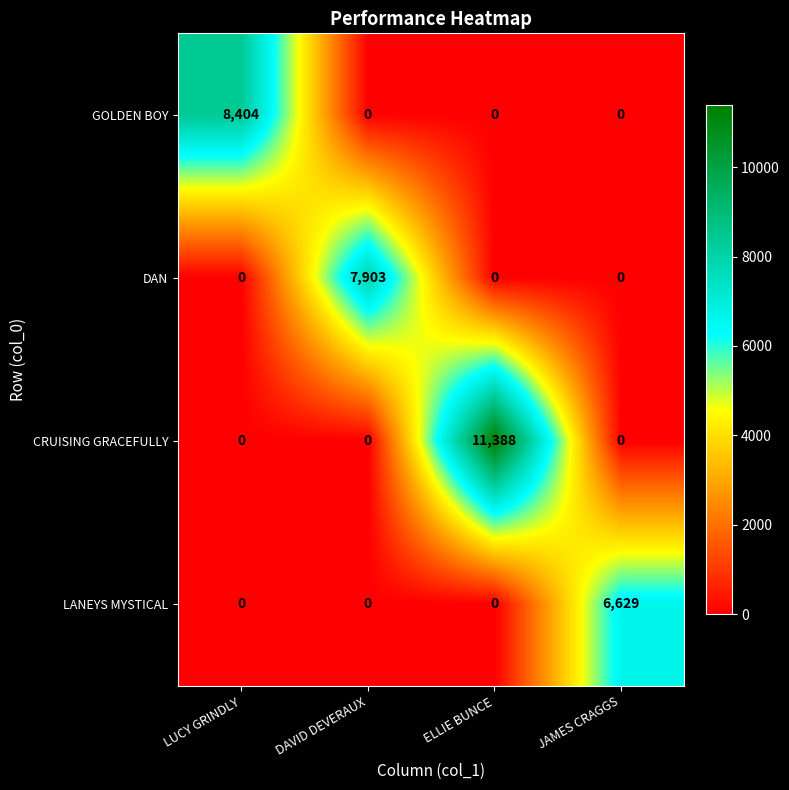

True or false: DAN has a value of 3145 at ELLIE BUNCE.

False